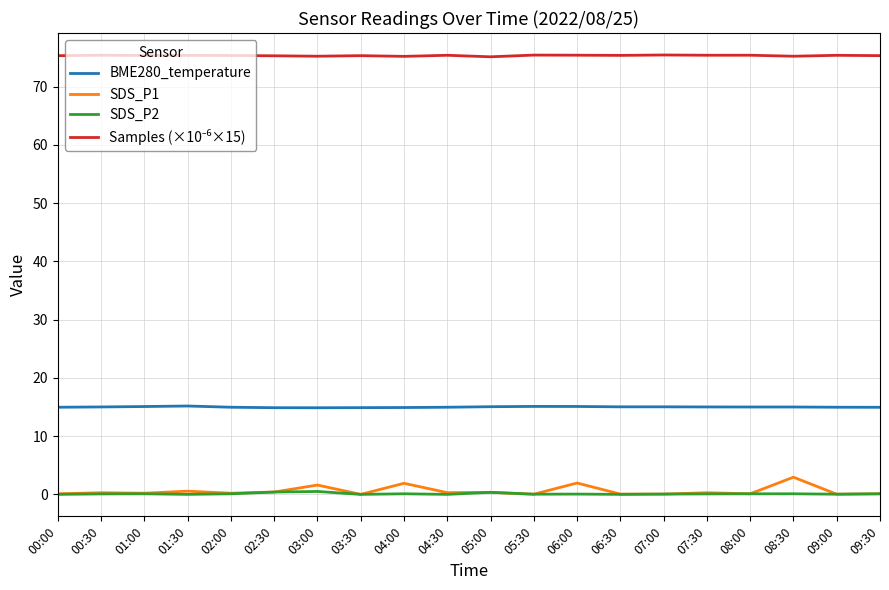

Is it true that SDS_P2 equals 0.1 at 01:00?

True